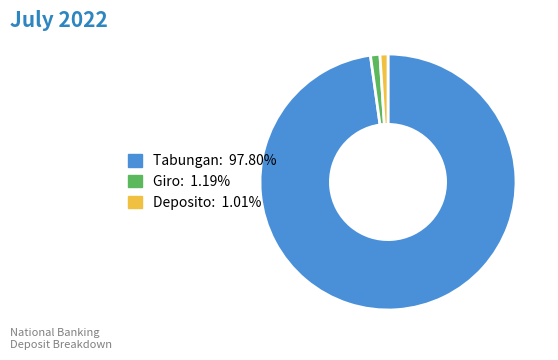

Do Tabungan: 97.80% and Giro: 1.19% together represent more than half of the pie?

Yes